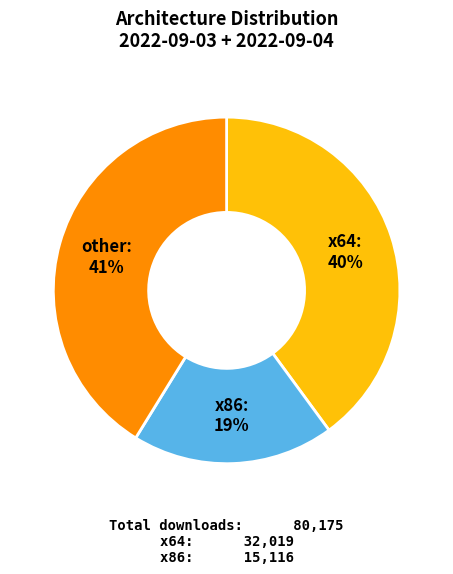

Count the number of slices in the pie.

3